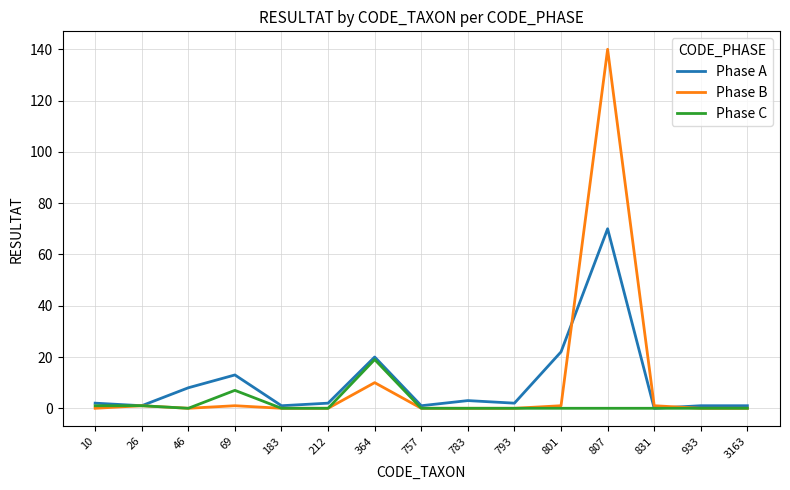

Is it true that Phase B equals 0 at 793?

True